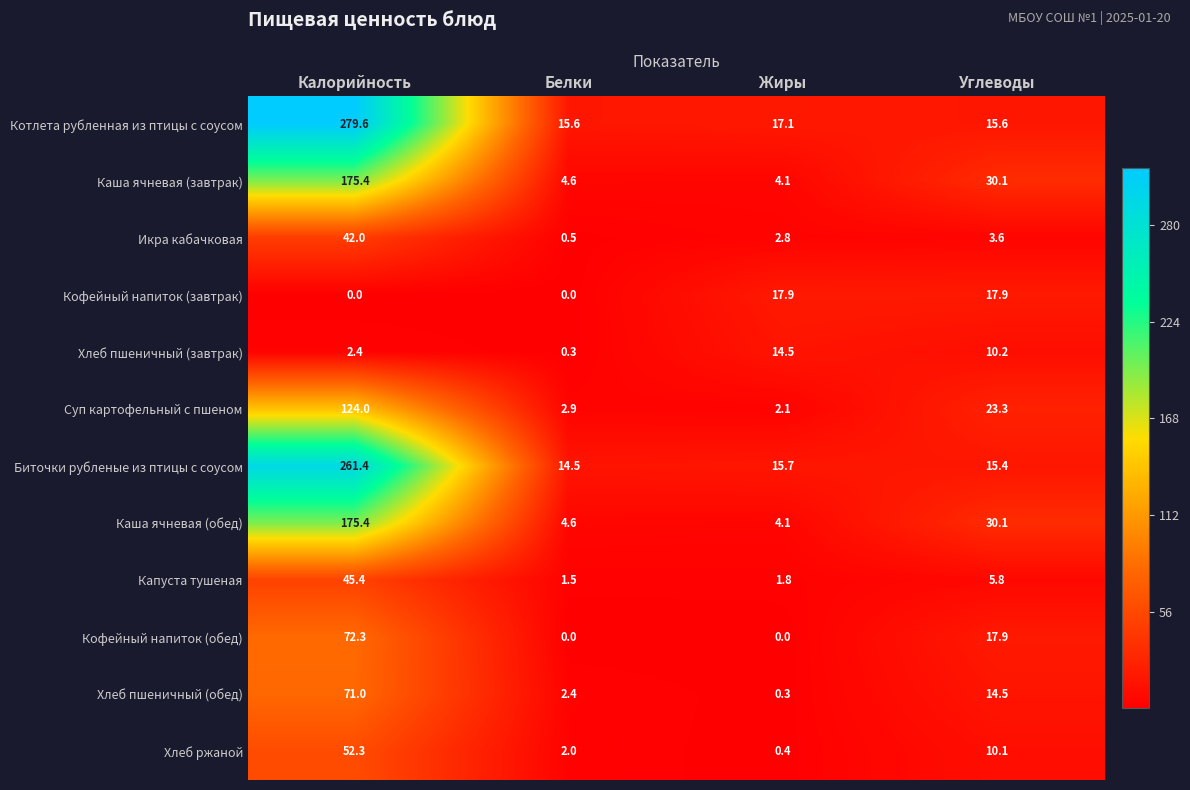

What is the difference between the Биточки рубленые из птицы с соусом values at Калорийность and Углеводы?

246.0